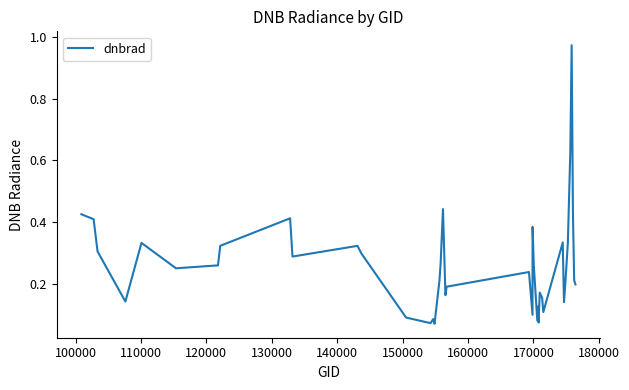

What is the difference between the maximum and minimum values?

0.9